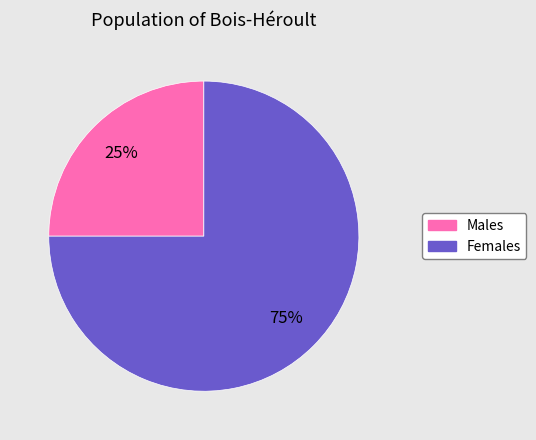

Does any single category account for the majority?

Yes